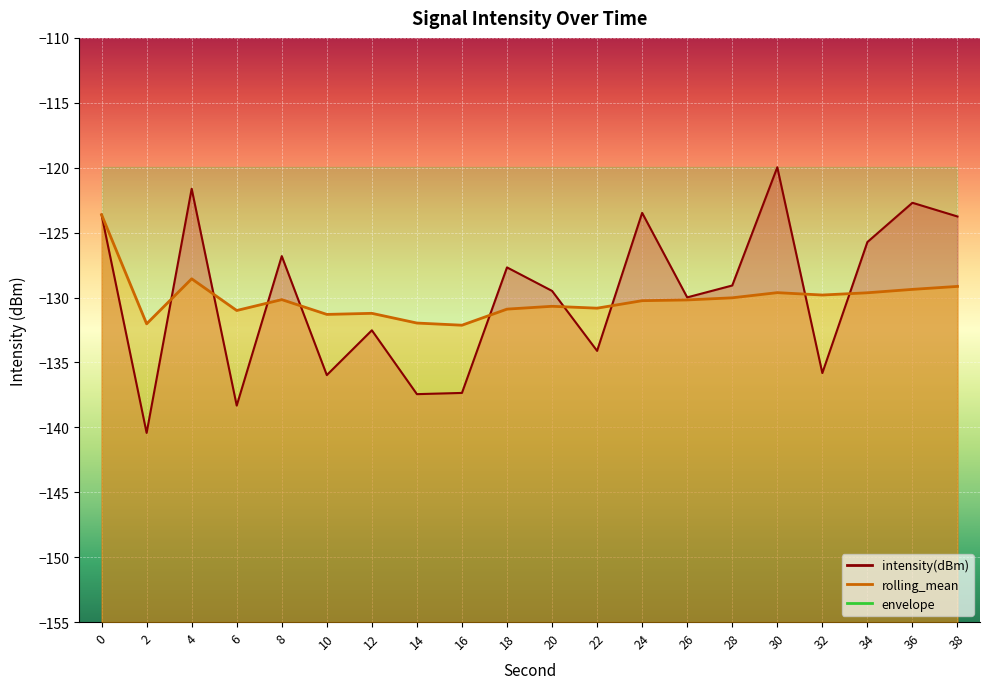

What is the value of the intensity(dBm) point at the 3rd from the left?

-121.6